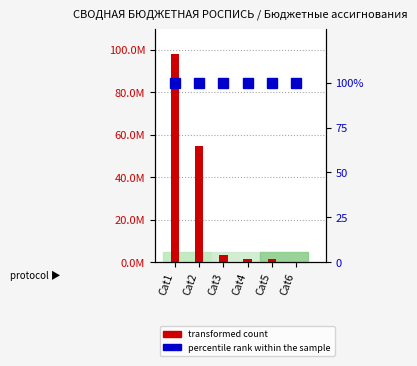

What is the total value across all series at Cat5?

1441134.0